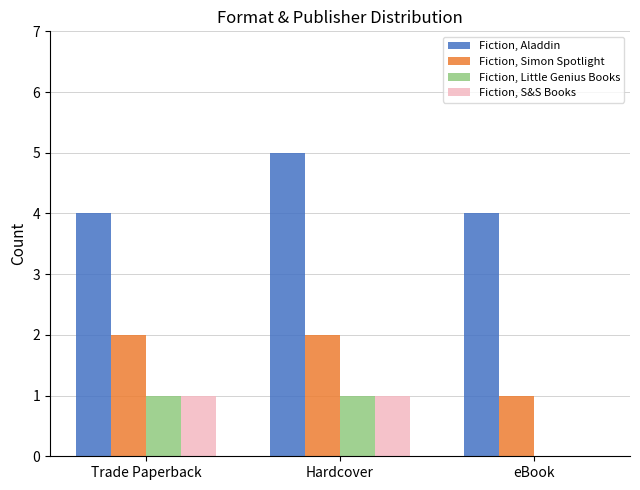

How many data points does each series have?

3